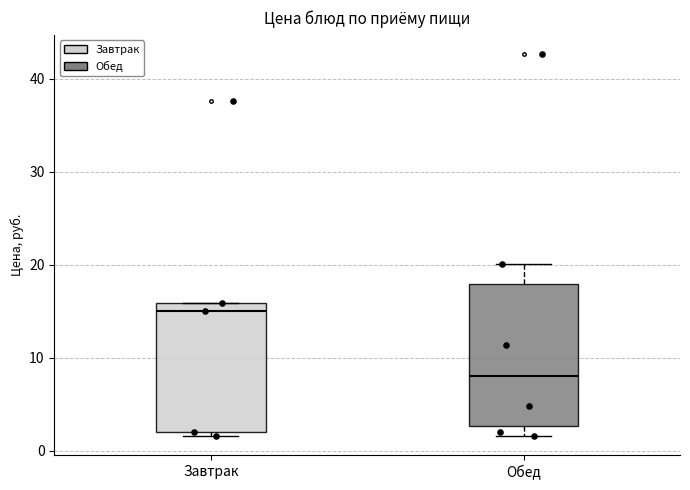

Reading left to right, read every box against the y-axis: the position of its median line, the range the box covers, and the ends of its whiskers. The values are not printed on the chart, so give them approximately, as read against the axis.

Завтрак: median 15, box 2 to 16, whiskers 2 (just below the box's lower edge) to 16
Обед: median 8, box 3 to 18, whiskers 2 to 20